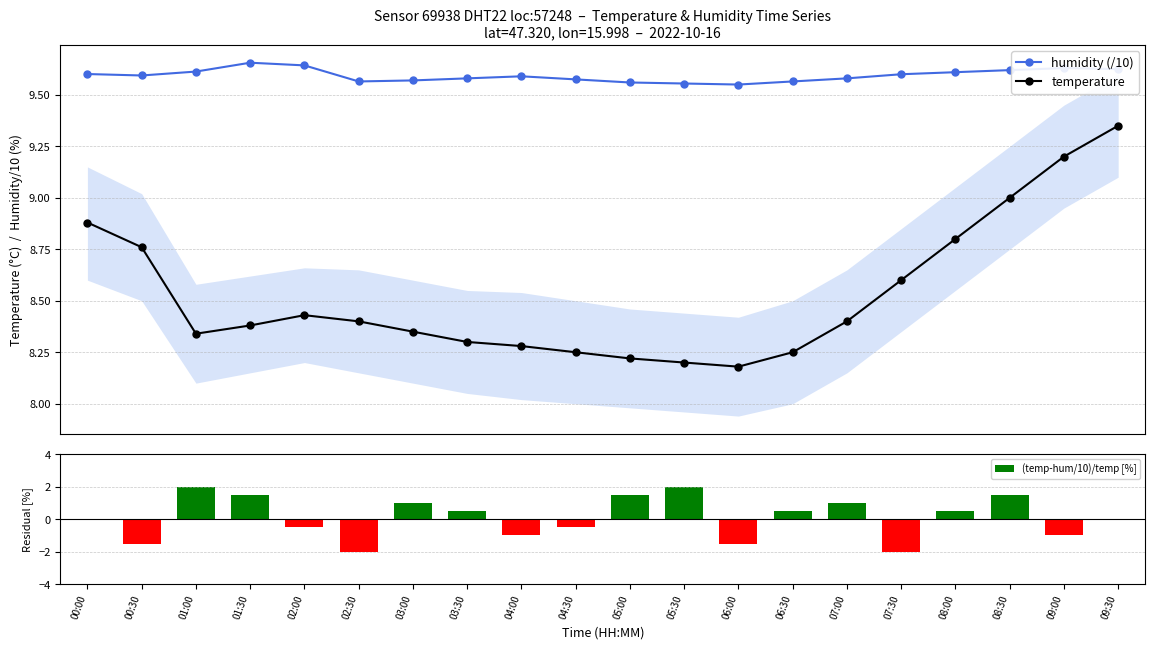

At which label is temperature closest to 8?

06:00